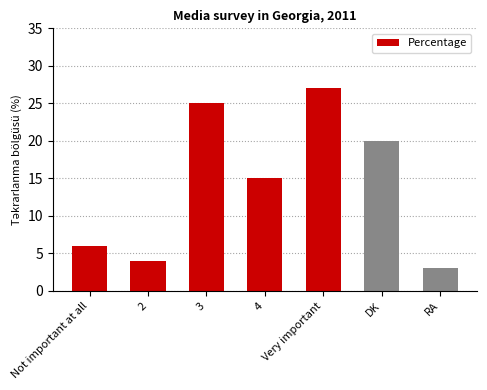

Which label corresponds to the largest value in the chart?

Very important